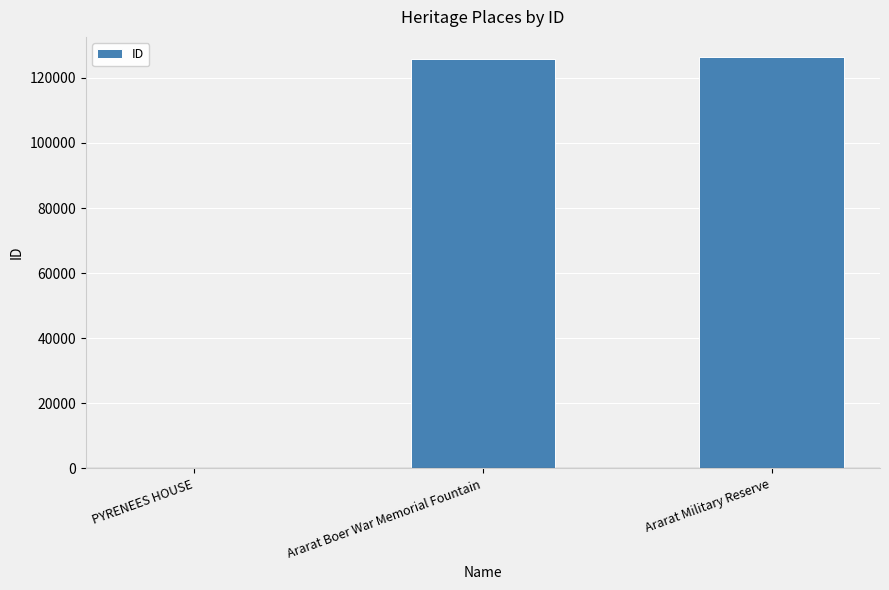

What is the maximum value shown in the chart?

126252